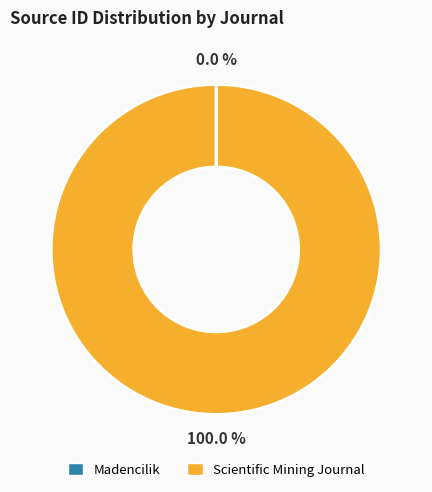

Which slice is the largest?

Scientific Mining Journal